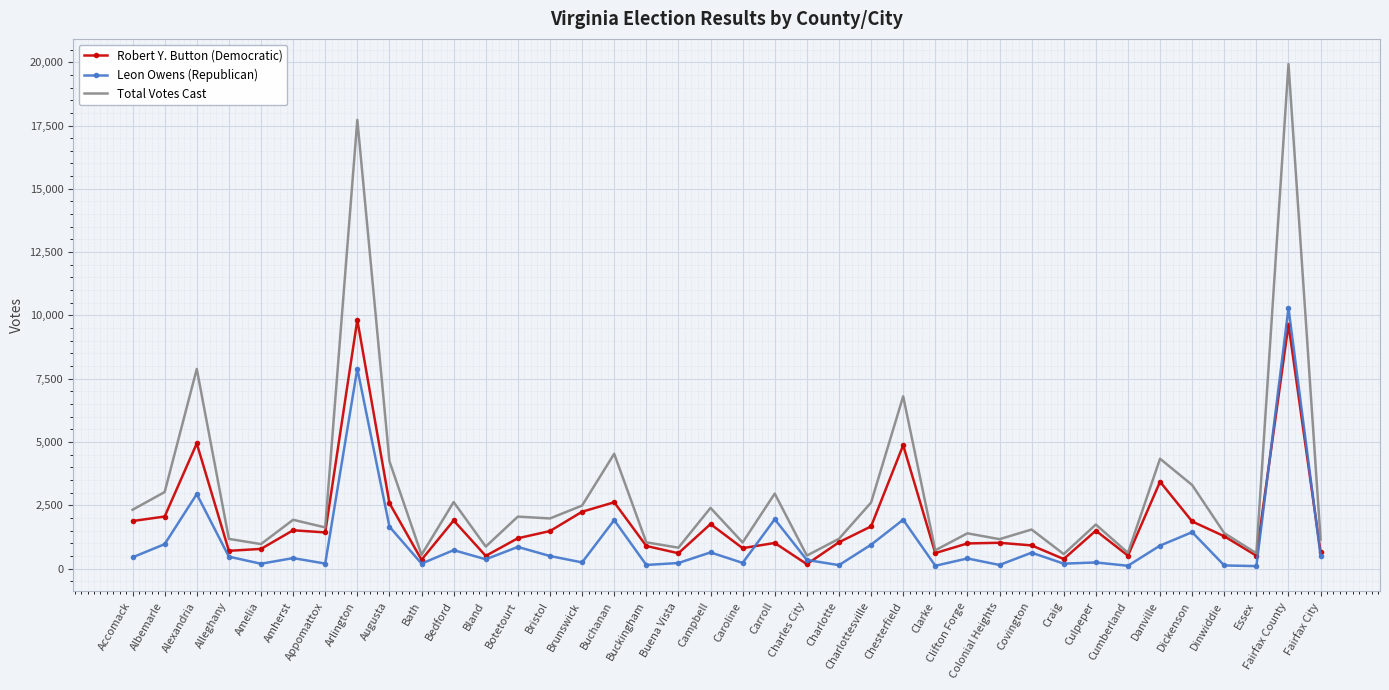

What is the sum of the Total Votes Cast values at Danville and Alleghany?

5512